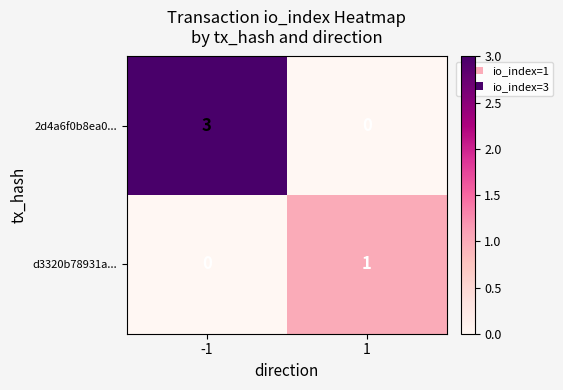

List the series in order of their overall mean, highest first.

row_0, row_1